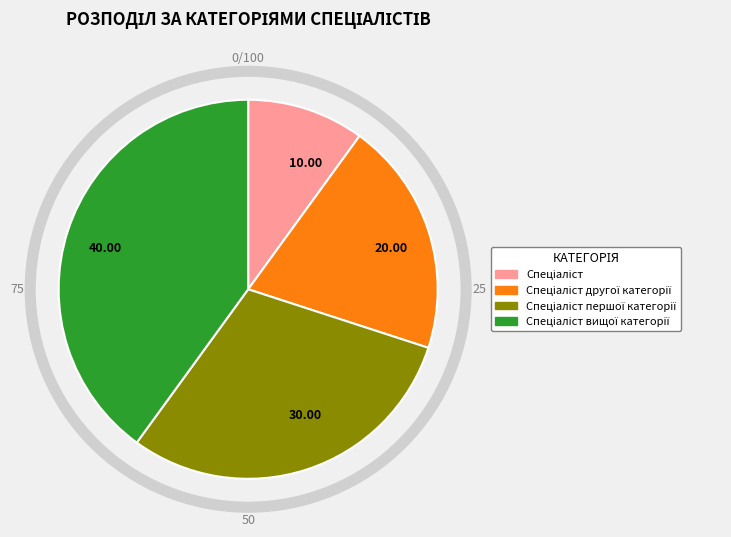

Is there a majority slice in this chart?

No